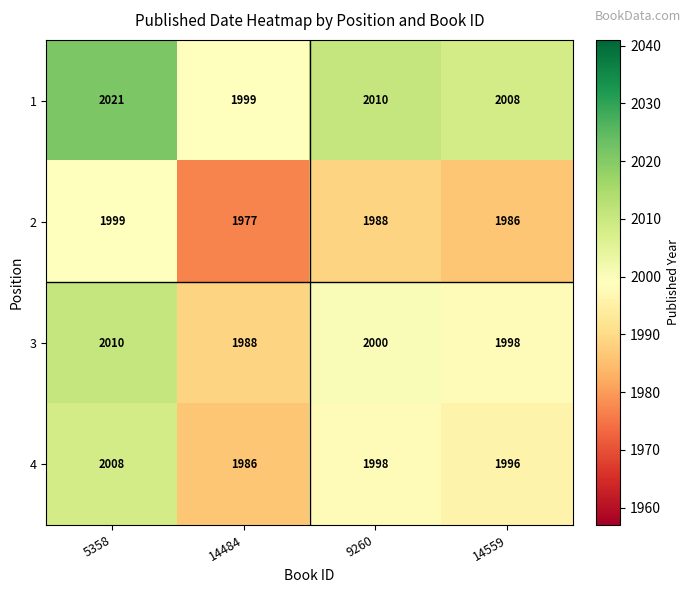

What is the greatest value displayed?

2021